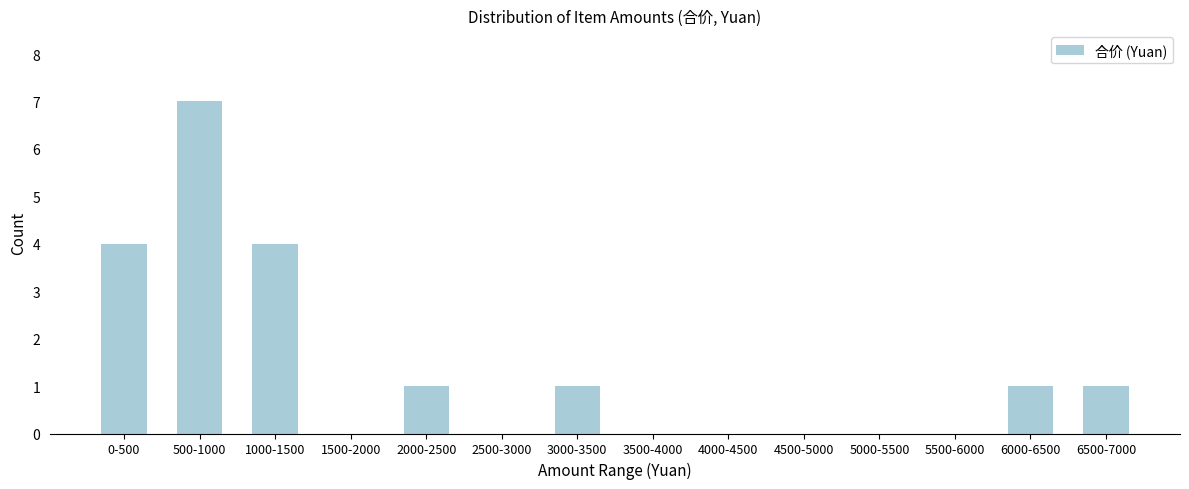

Reading left to right, transcribe all the data shown in this chart.

0-500=4	500-1000=7	1000-1500=4	1500-2000=0	2000-2500=1	2500-3000=0	3000-3500=1	3500-4000=0	4000-4500=0	4500-5000=0	5000-5500=0	5500-6000=0	6000-6500=1	6500-7000=1